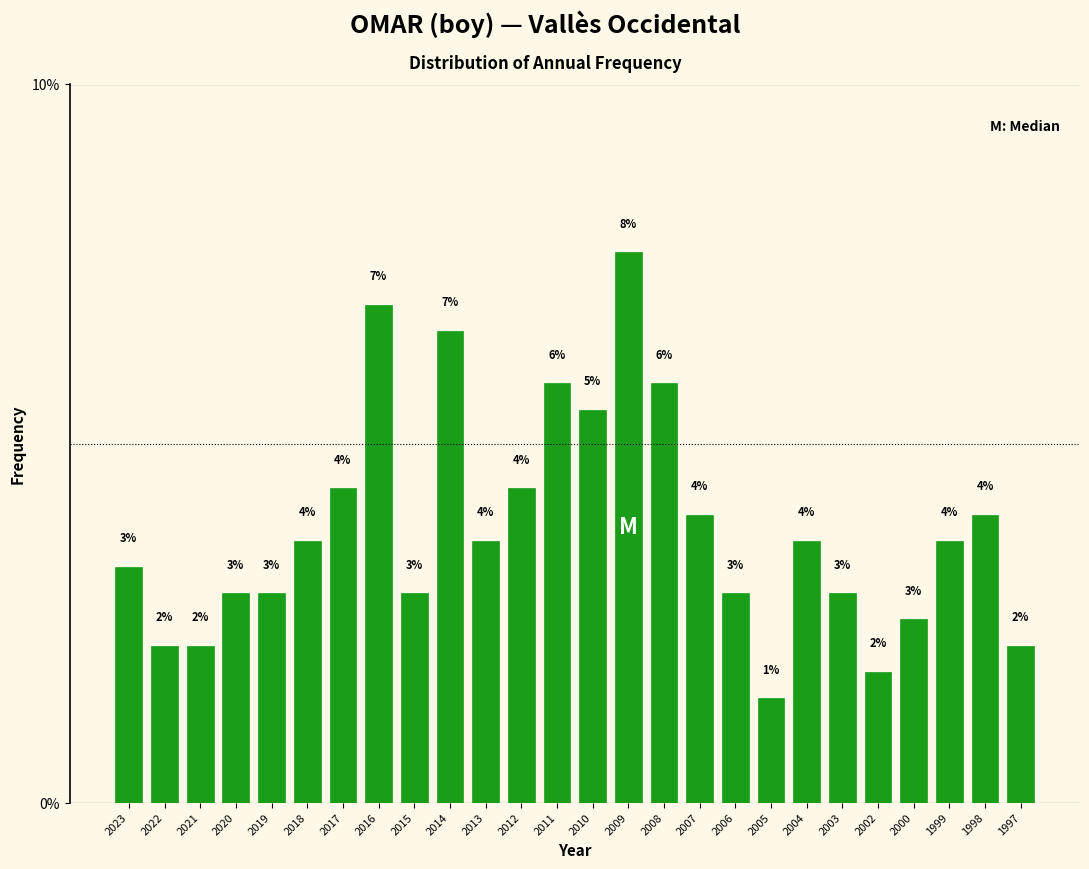

How many bars are there in total?

26